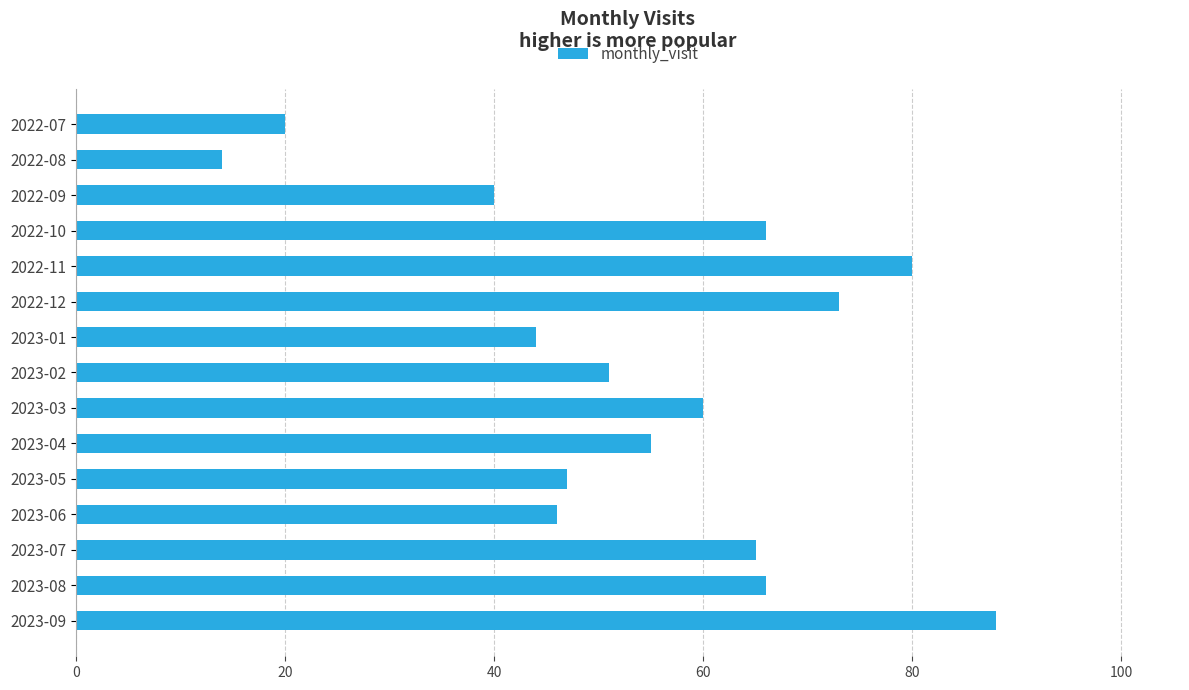

Does the chart contain stacked bars?

No